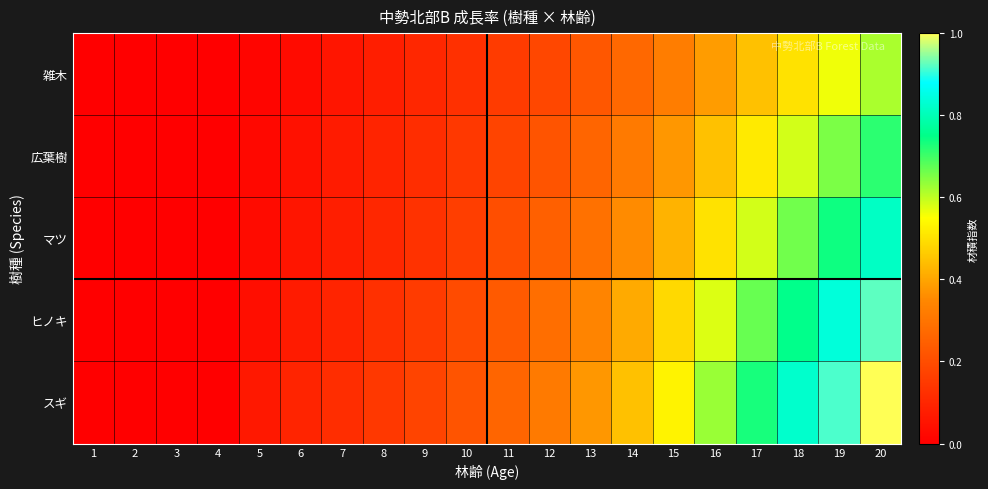

Reading left to right, extract all data points from this chart.

スギ: 1=0.0	2=0.0	3=0.0	4=0.0	5=0.1	6=0.1	7=0.1	8=0.1	9=0.2	10=0.2	11=0.3	12=0.3	13=0.4	14=0.4	15=0.5	16=0.6	17=0.7	18=0.8	19=0.9	20=1.0
ヒノキ: 1=0.0	2=0.0	3=0.0	4=0.0	5=0.0	6=0.1	7=0.1	8=0.1	9=0.2	10=0.2	11=0.2	12=0.3	13=0.3	14=0.4	15=0.5	16=0.6	17=0.7	18=0.8	19=0.8	20=0.9
マツ: 1=0.0	2=0.0	3=0.0	4=0.0	5=0.0	6=0.1	7=0.1	8=0.1	9=0.1	10=0.2	11=0.2	12=0.2	13=0.3	14=0.4	15=0.4	16=0.5	17=0.6	18=0.7	19=0.7	20=0.8
広葉樹: 1=0.0	2=0.0	3=0.0	4=0.0	5=0.0	6=0.0	7=0.1	8=0.1	9=0.1	10=0.1	11=0.2	12=0.2	13=0.3	14=0.3	15=0.4	16=0.4	17=0.5	18=0.6	19=0.7	20=0.7
雑木: 1=0.0	2=0.0	3=0.0	4=0.0	5=0.0	6=0.0	7=0.1	8=0.1	9=0.1	10=0.1	11=0.2	12=0.2	13=0.2	14=0.3	15=0.3	16=0.4	17=0.4	18=0.5	19=0.6	20=0.6